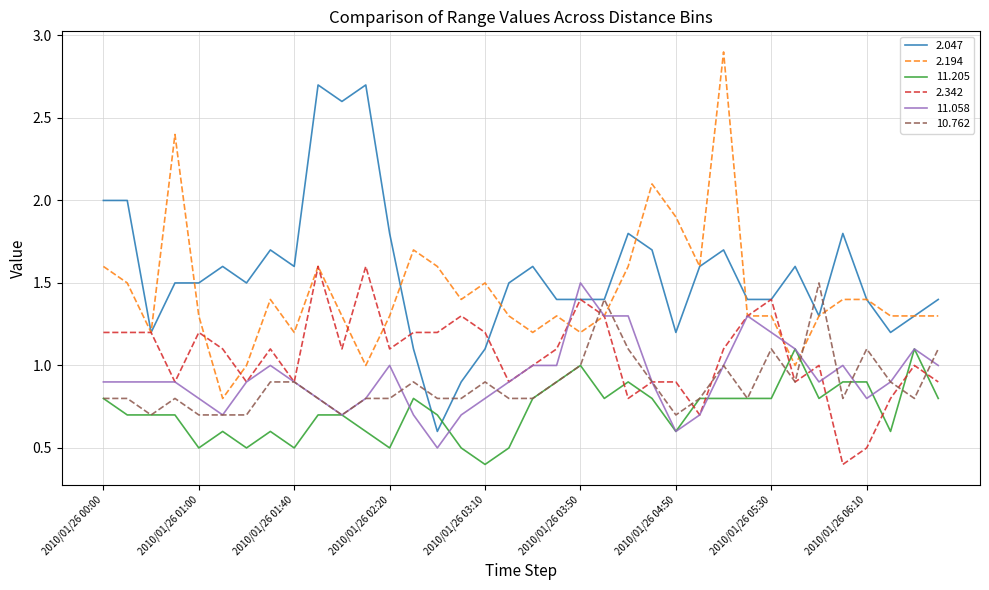

Which series has the largest total across all categories?

2.047